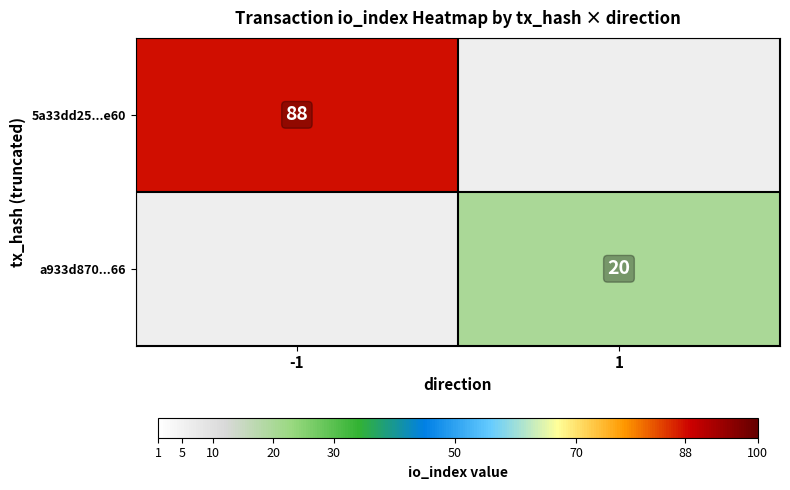

Is it true that a933d870...66 equals 20 at 1?

True